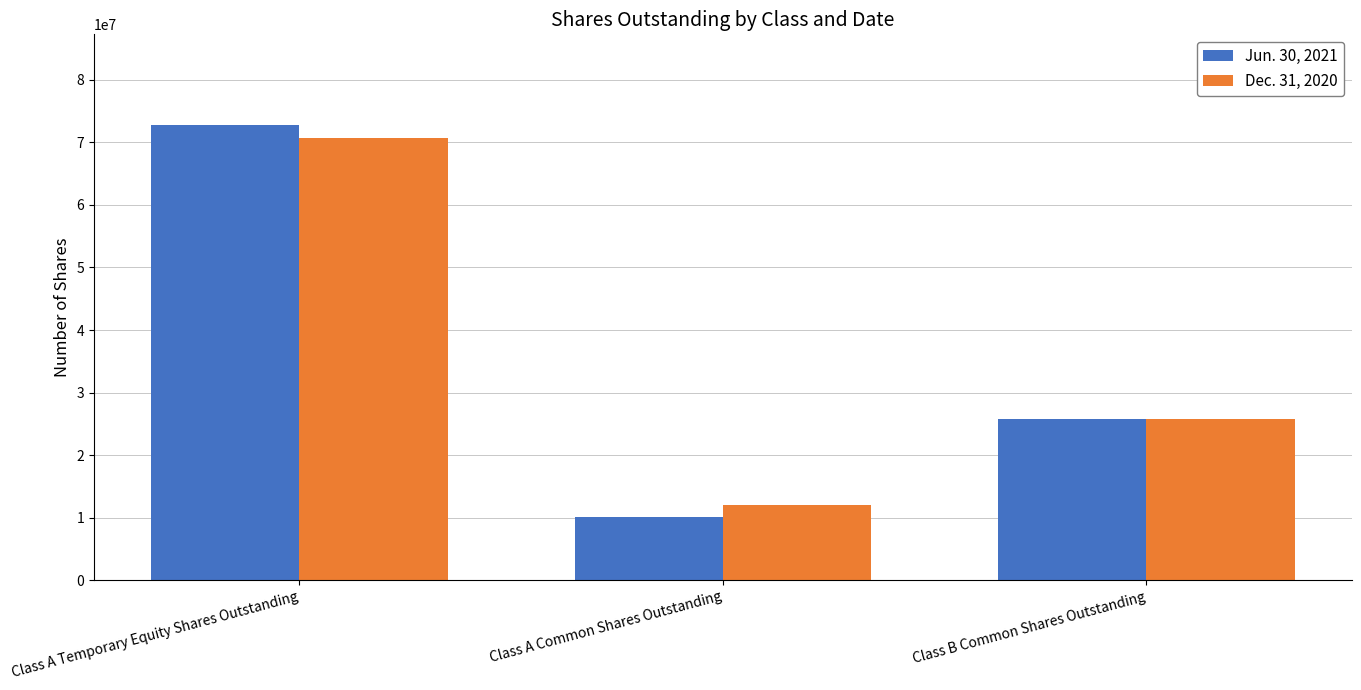

What is the total value across all series at Class A Common Shares Outstanding?

22095467